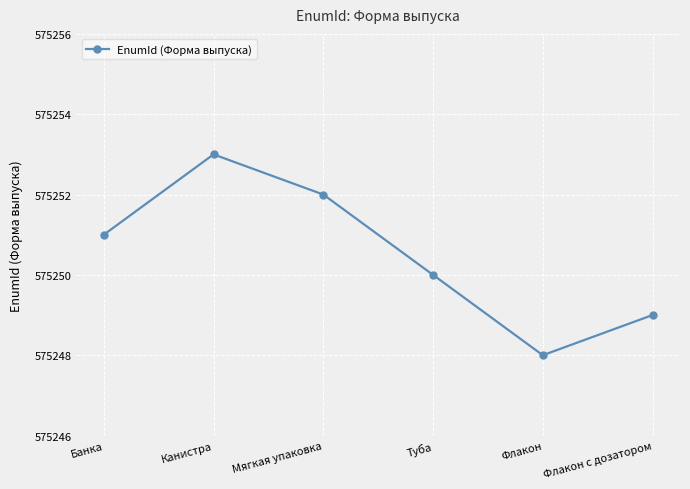

What is the label of the 2nd point from the right?

Флакон